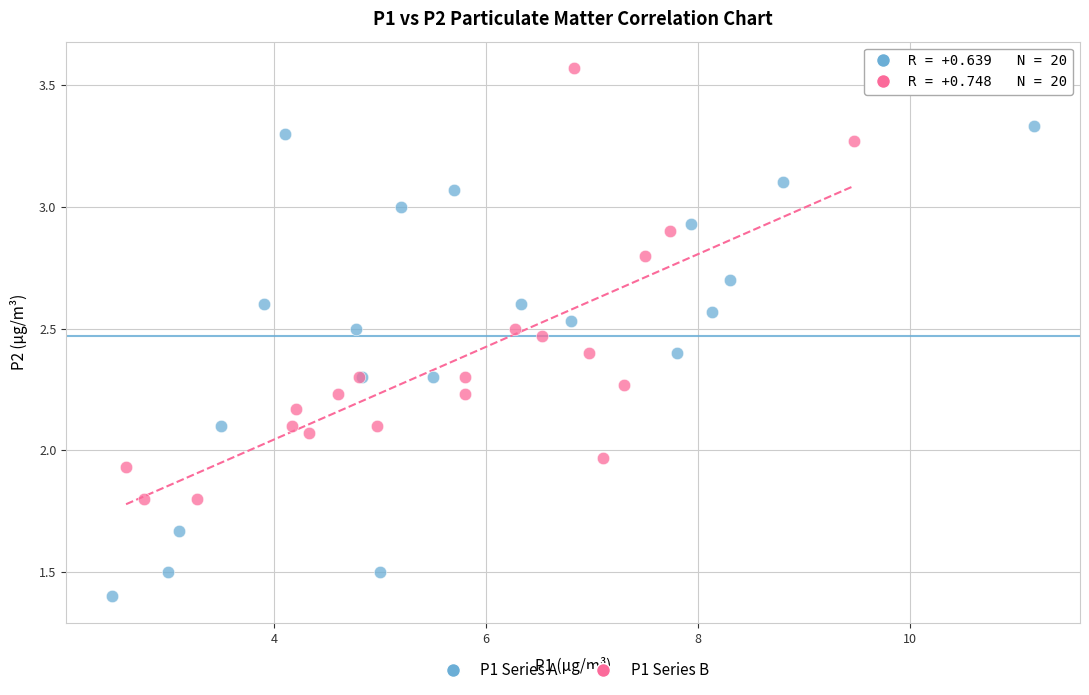

Which series reaches the maximum Y coordinate?

P1 Series B